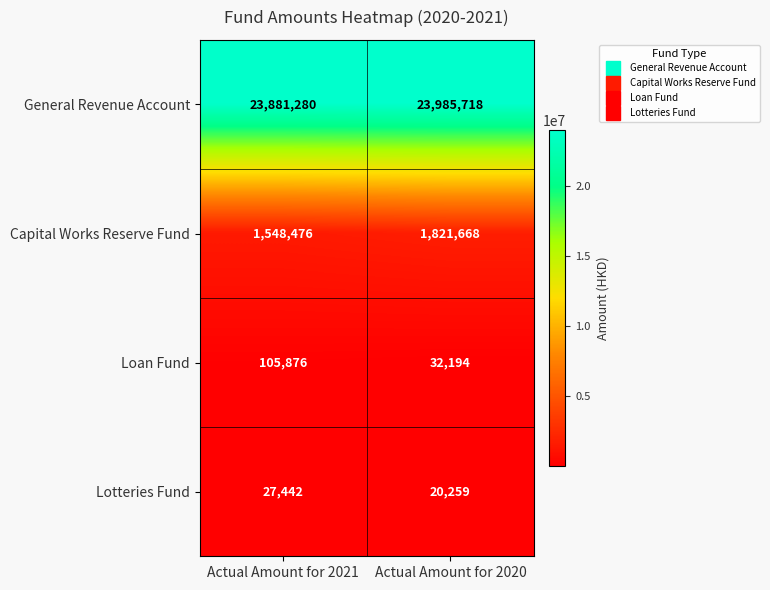

Rank the categories by Lotteries Fund value from highest to lowest.

Actual Amount for 2021, Actual Amount for 2020